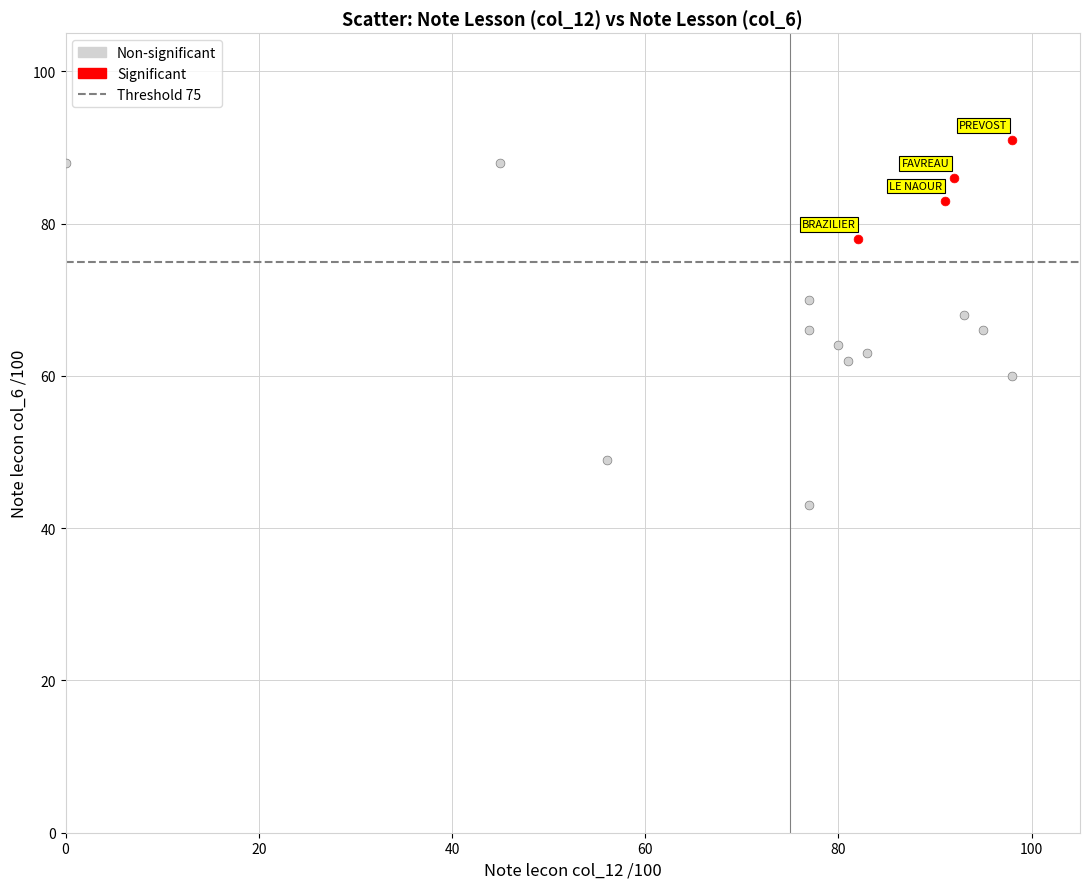

Which series has the largest Y range (max minus min)?

Non-significant